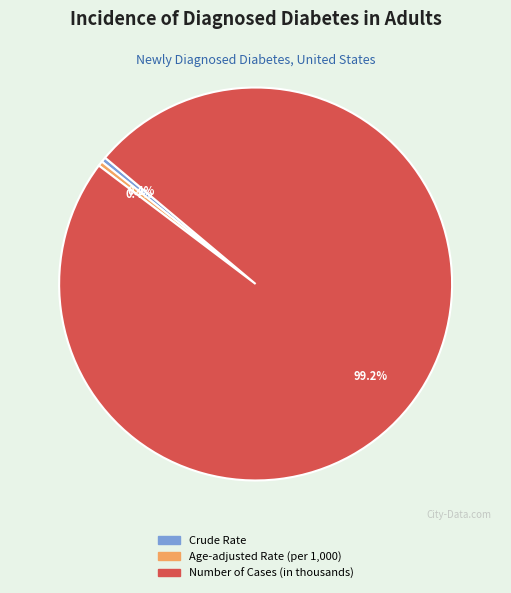

What percentage do Age-adjusted Rate (per 1,000) and Number of Cases (in thousands) together represent?

99.6%